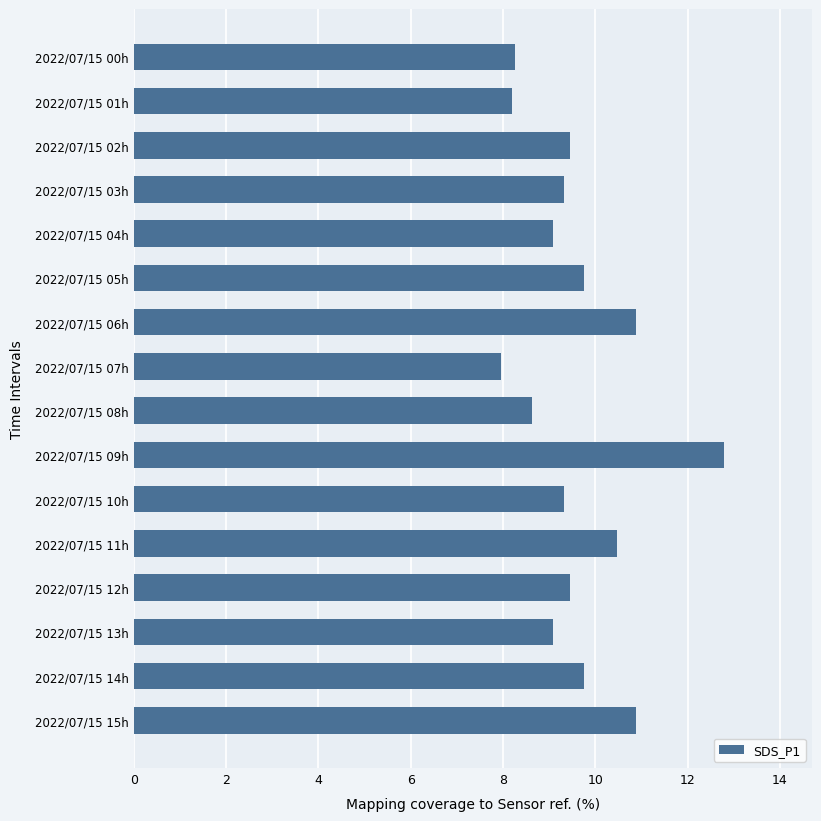

What is the average value?

9.6